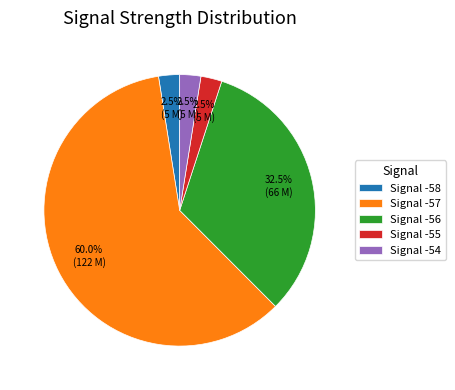

Does Signal -55 account for over 50% of the chart?

No